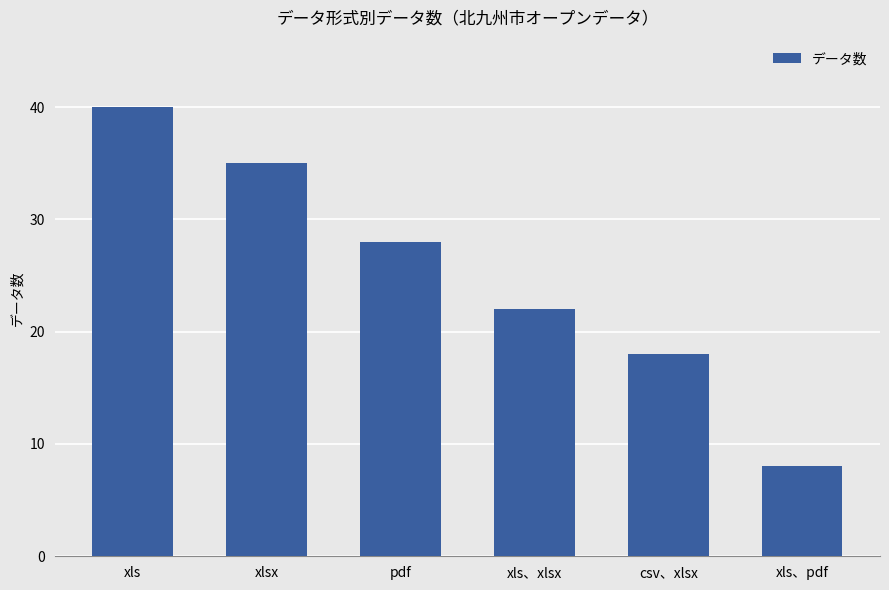

Reading left to right, extract all data points from this chart.

40	35	28	22	18	8